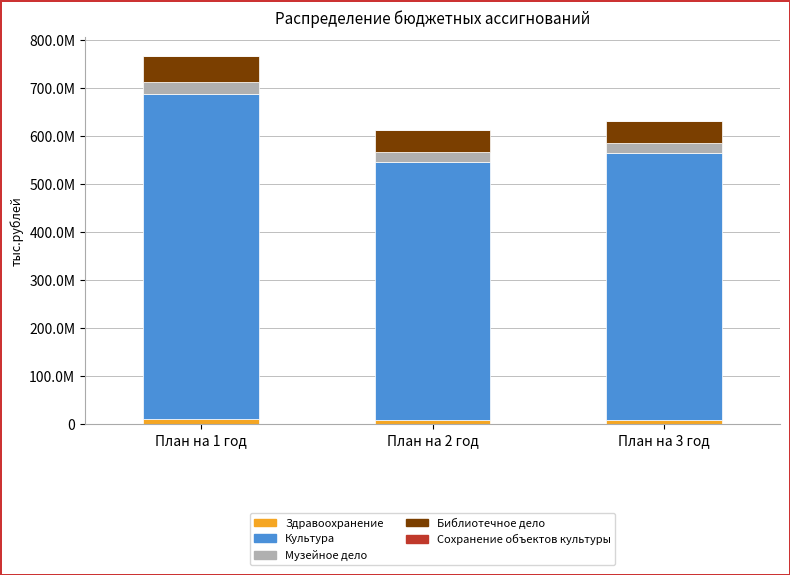

Does the chart contain stacked bars?

Yes